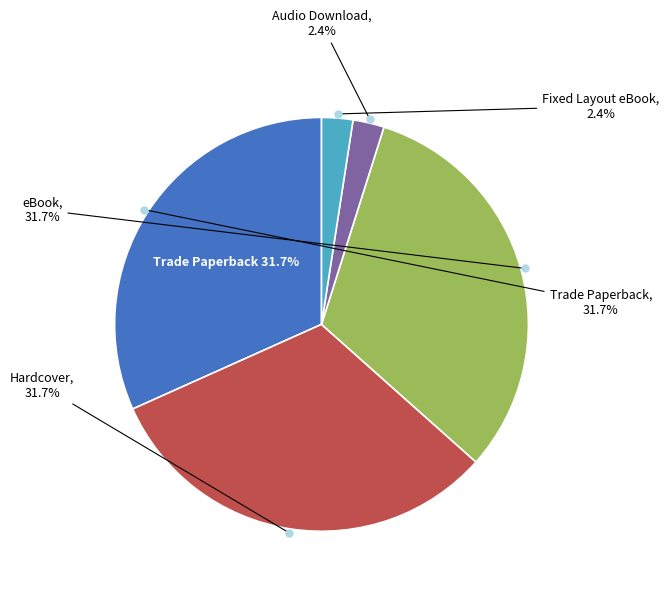

The eBook slice represents 32% of the pie. True or false?

True